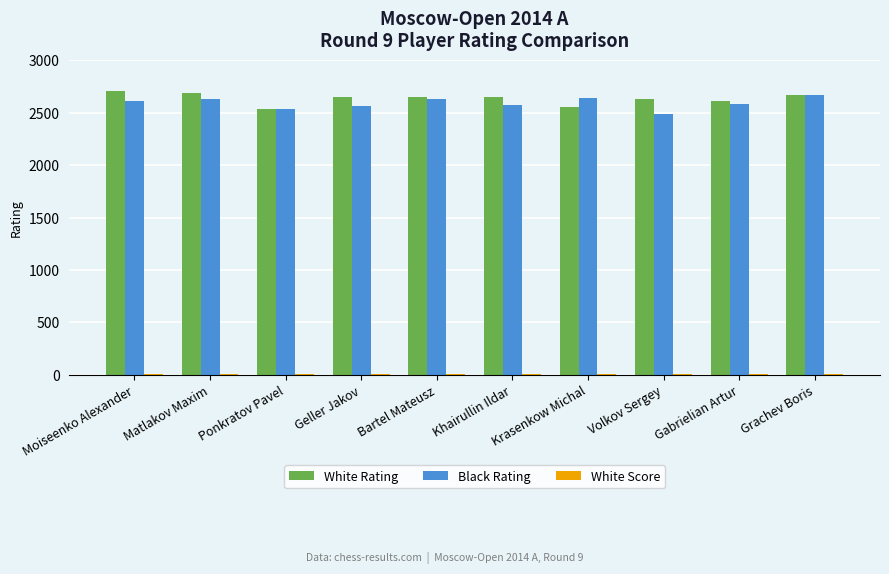

What is the sum of all Black Rating values?

25922